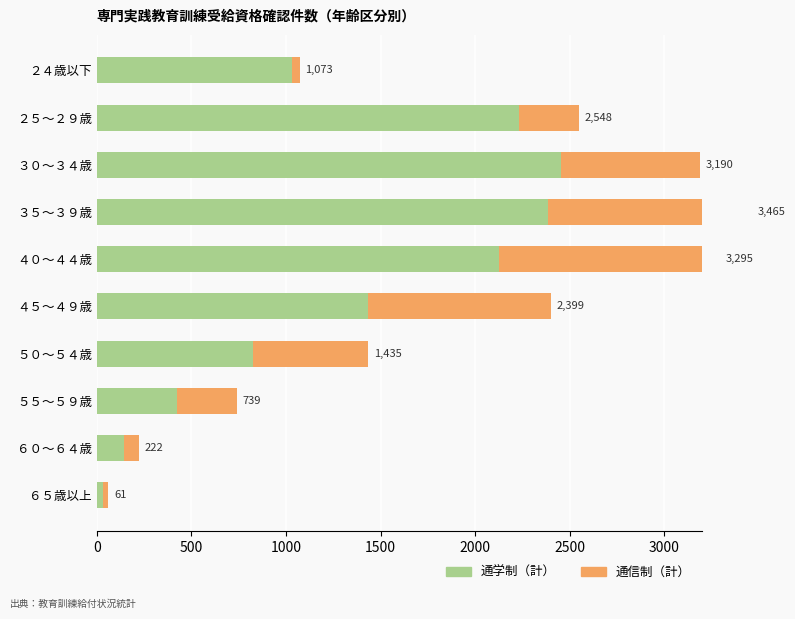

True or false: 通信制（計） has a value of 1081 at ３５～３９歳.

True